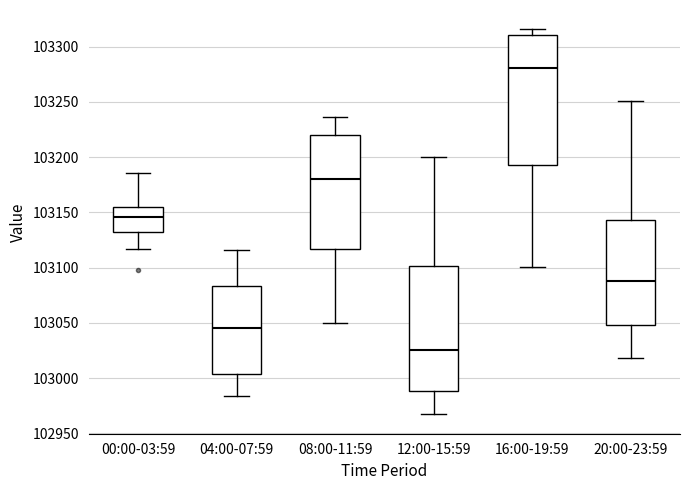

Reading left to right, transcribe this box plot: for each box, give where its median line is, the range the box spans, and where its two whiskers end, as read against the y-axis. The values are not printed on the chart, so give them approximately, as read against the axis.

00:00-03:59: median 103145, box 103130 to 103155, whiskers 103115 to 103185
04:00-07:59: median 103045, box 103005 to 103085, whiskers 102985 to 103115
08:00-11:59: median 103180, box 103115 to 103220, whiskers 103050 to 103235
12:00-15:59: median 103025, box 102990 to 103100, whiskers 102965 to 103200
16:00-19:59: median 103280, box 103195 to 103310, whiskers 103100 to 103315
20:00-23:59: median 103090, box 103050 to 103145, whiskers 103020 to 103250